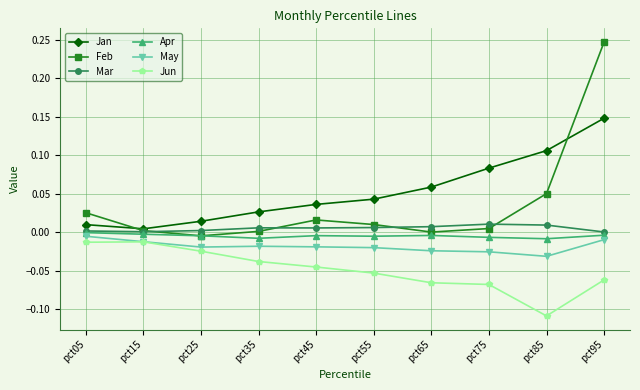

Which series has the largest total across all categories?

Jan